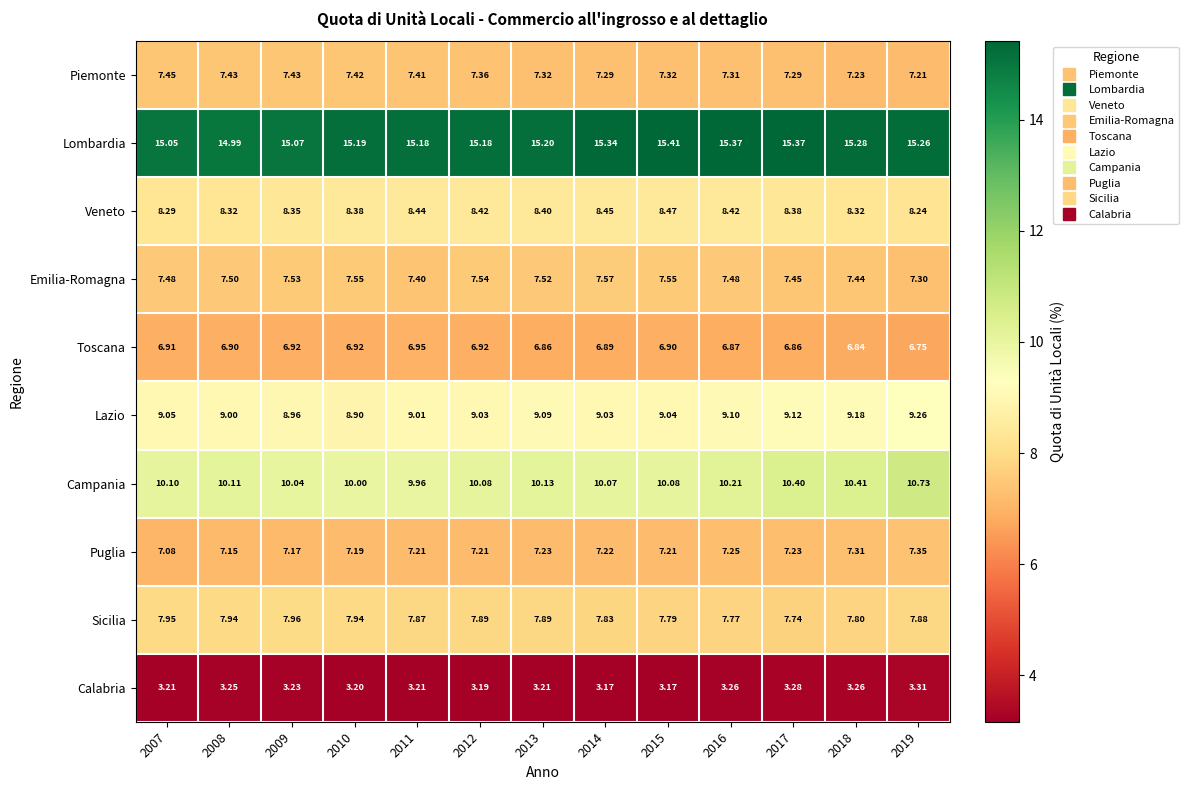

At how many categories does at least one series exceed 9?

13